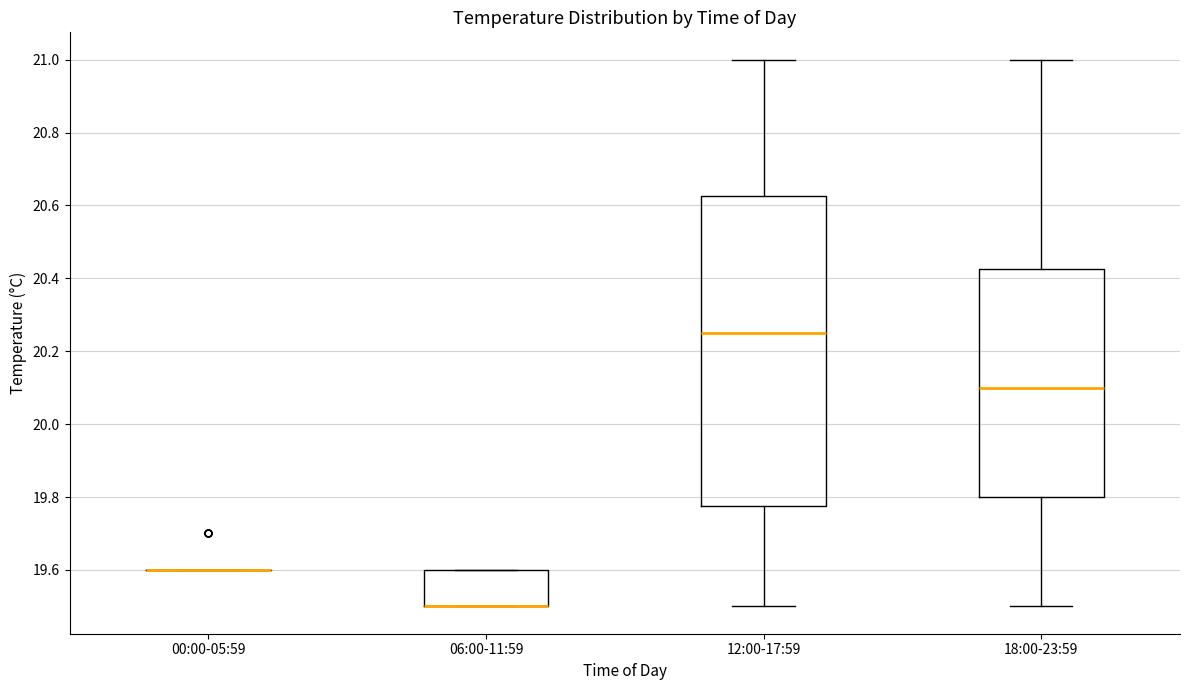

Which box is the tallest, from its lower edge to its upper edge?

12:00-17:59